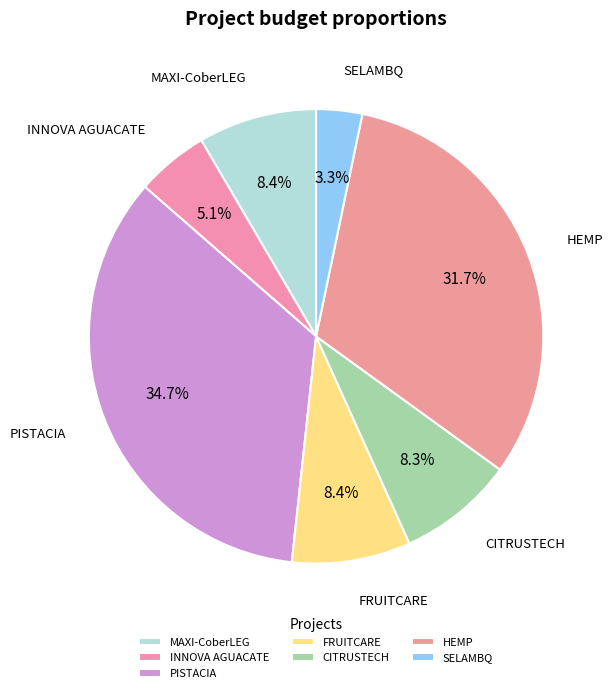

The INNOVA AGUACATE slice represents 5% of the pie. True or false?

True